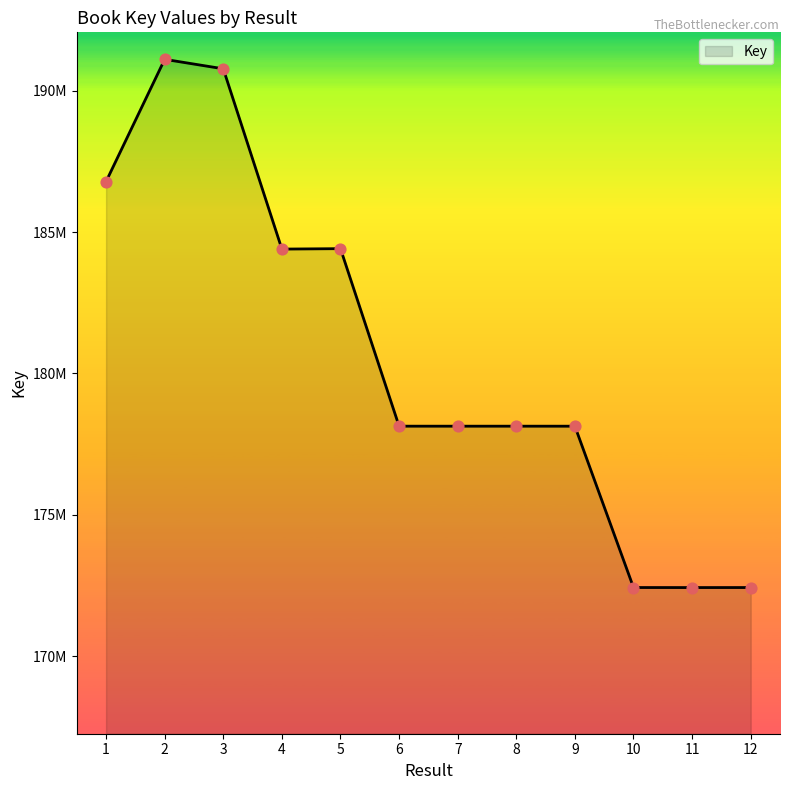

What is the change in value from 1 to 6?

-8658158